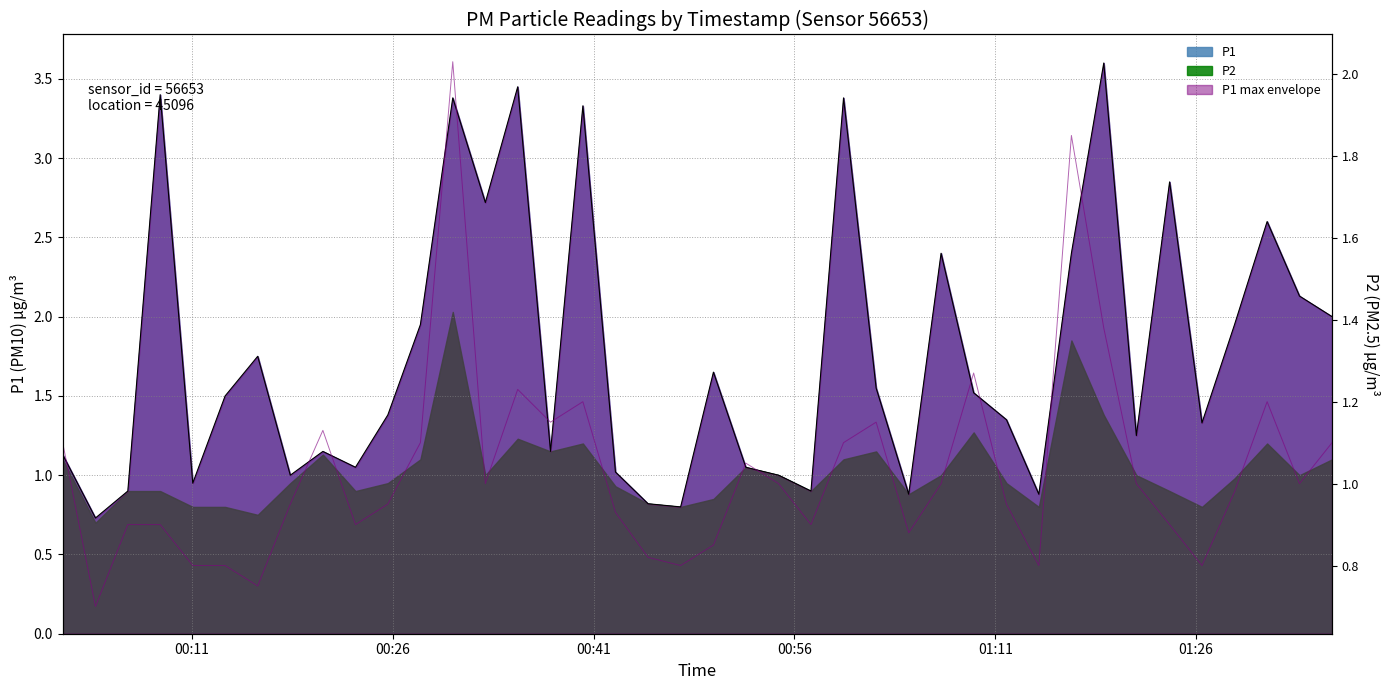

Between 2023-04-24T00:01:21 and 2023-04-24T00:42:38, which series saw the biggest shift?

P2